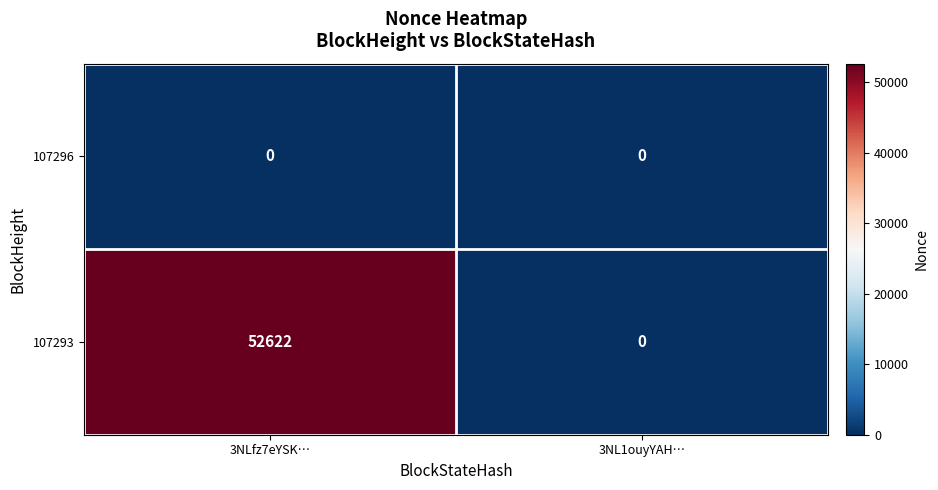

Rank the series at 3NLfz7eYSK… from highest to lowest value.

107293, 107296